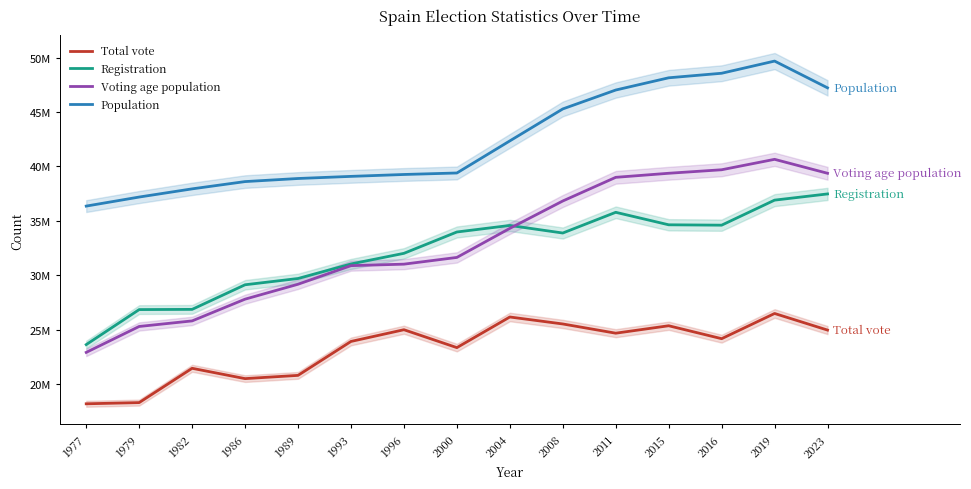

At which category does Registration reach its first local valley?

2008